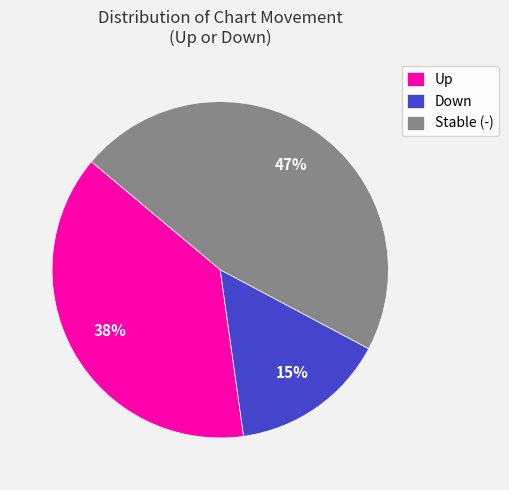

Is Stable (-) the majority of the pie?

No